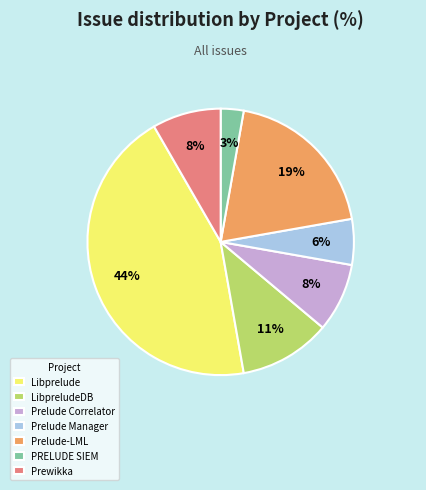

What is the smallest slice in the pie chart?

PRELUDE SIEM